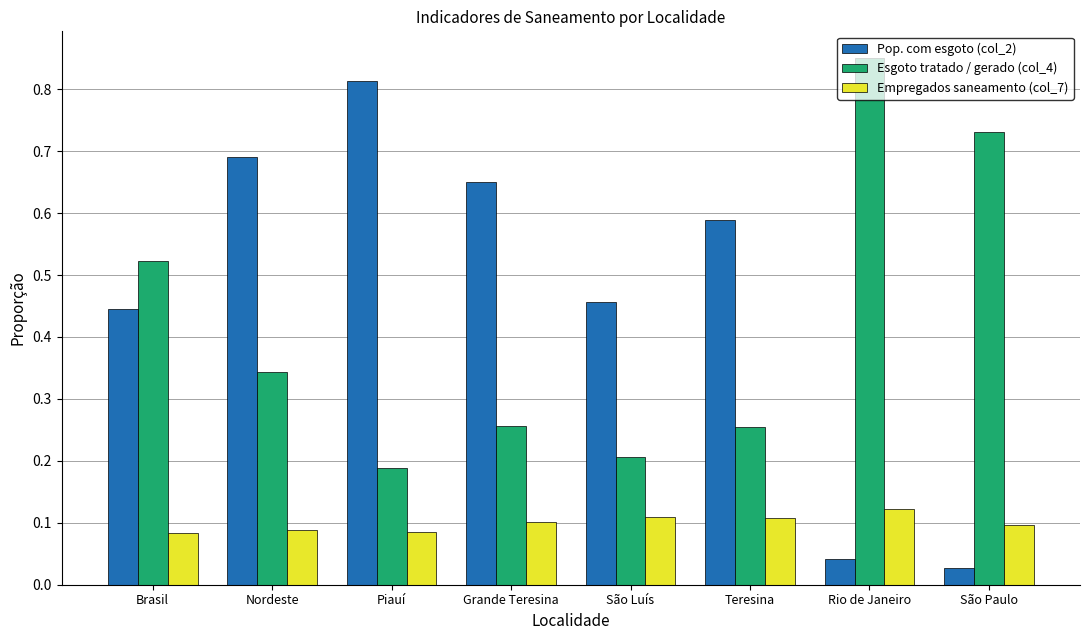

How many categories are shown in the chart?

8